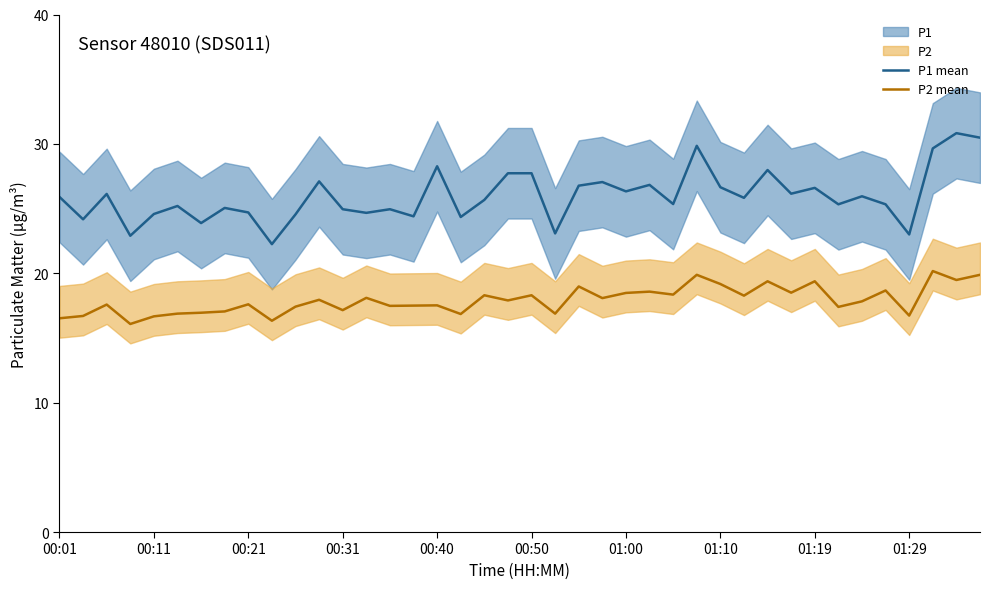

At how many categories does at least one series exceed 21?

40